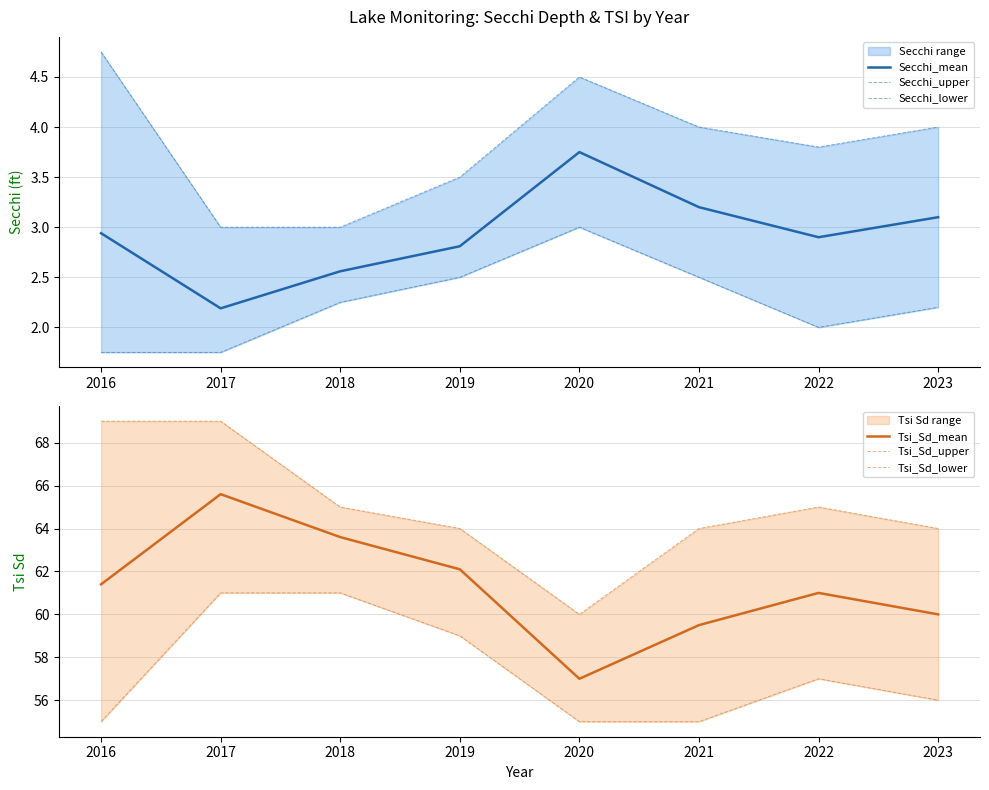

Which series has the largest total across all categories?

Tsi_Sd_upper